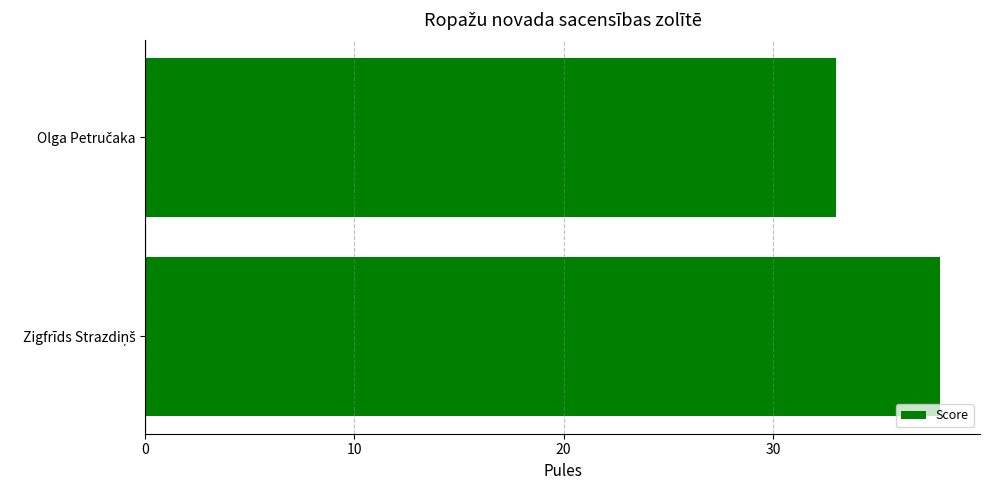

What is the maximum value shown in the chart?

38